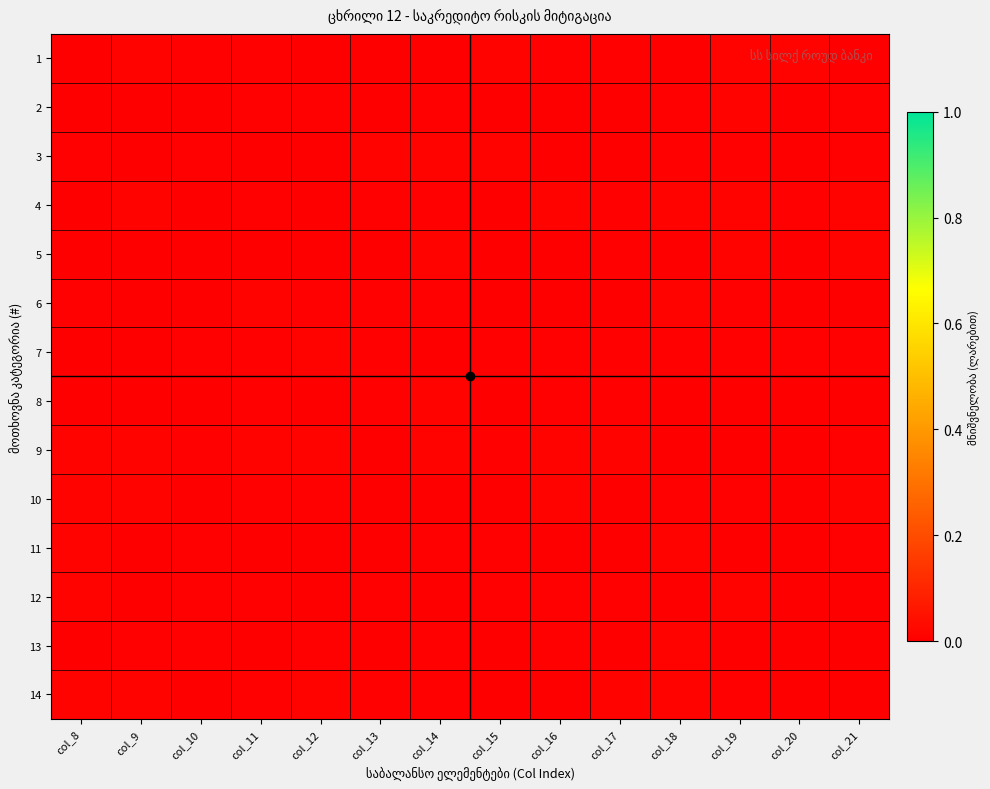

At how many categories does at least one series exceed 0?

14